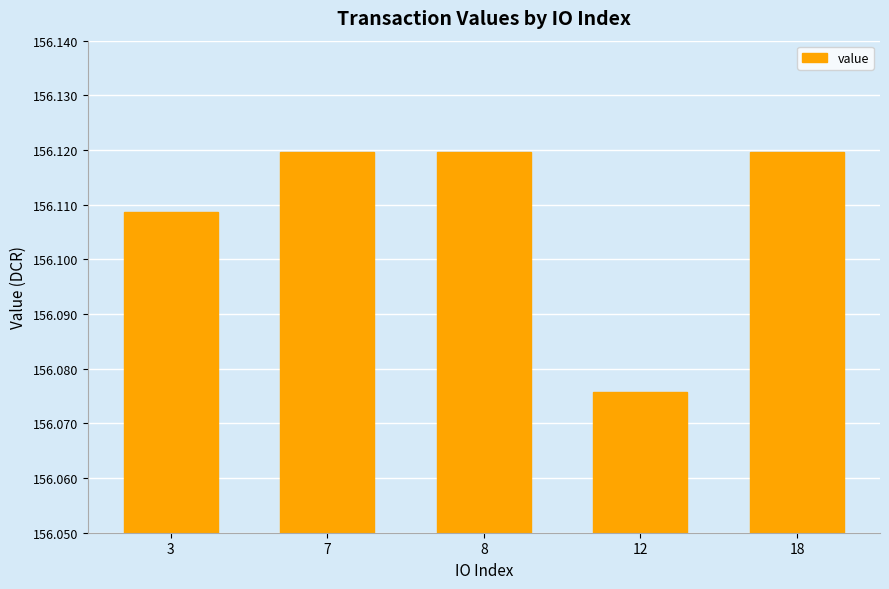

Approximately how many times larger is the value at 18 compared to 3?

1.0